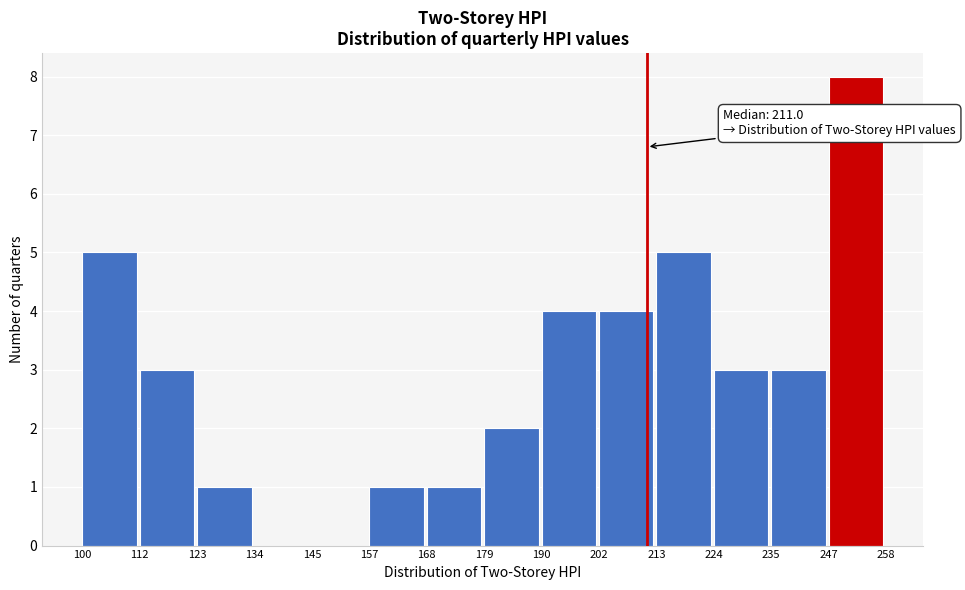

Over which range of the x-axis is the bar tallest?

247 to 258